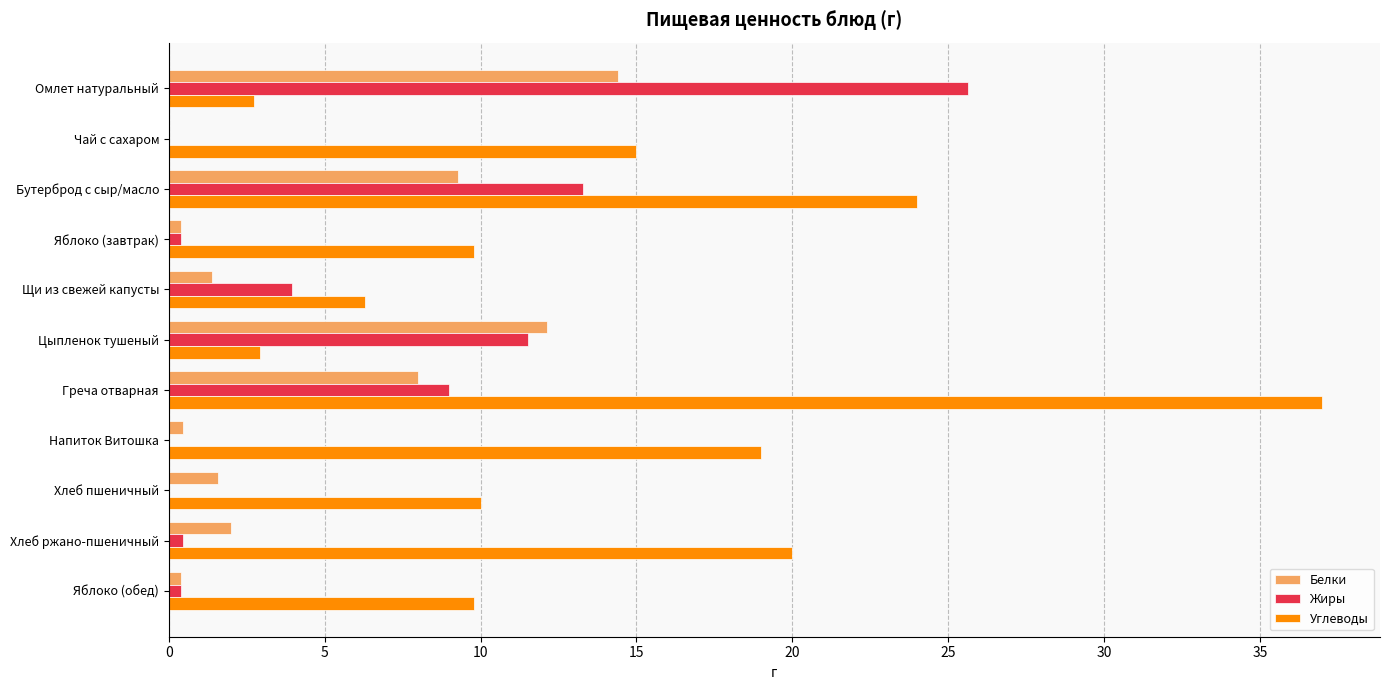

At which label is Белки closest to 7?

Греча отварная